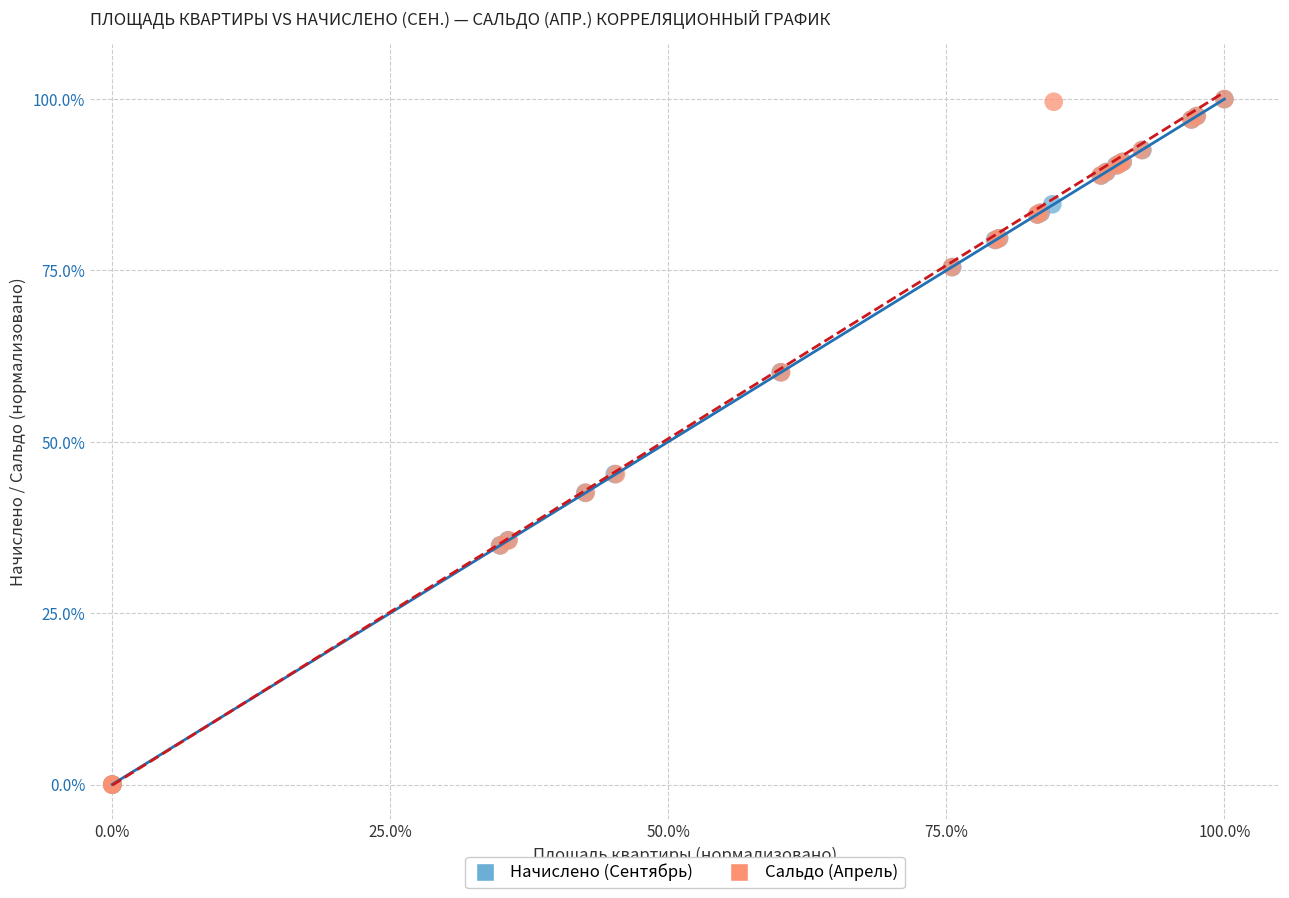

What are all the series names shown in the legend?

Начислено (Сентябрь), Сальдо (Апрель)